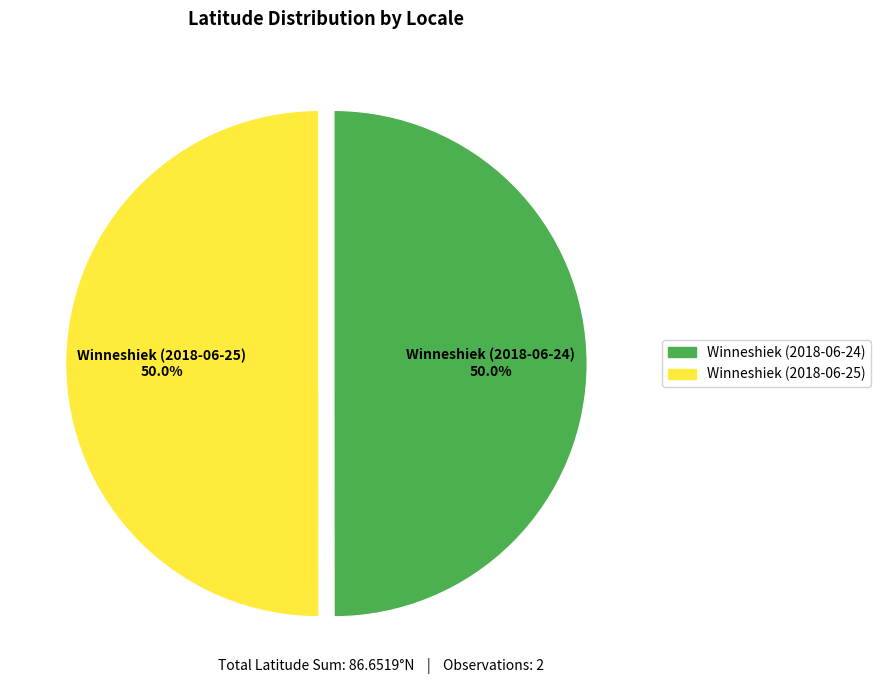

True or false: Winneshiek (2018-06-24) accounts for 50% of the total.

True